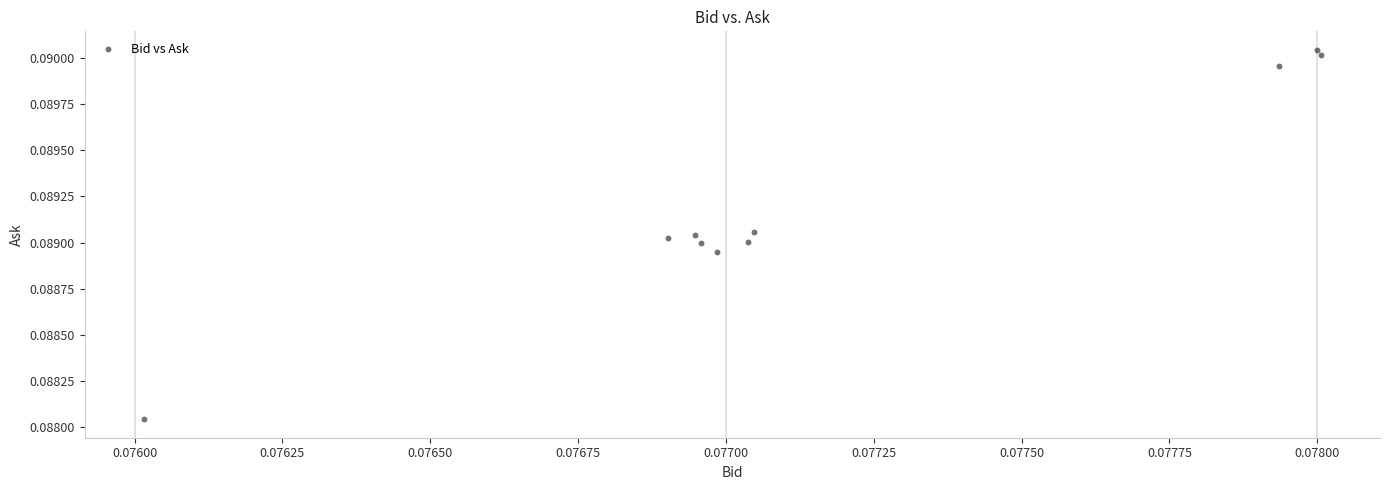

How many data points are displayed?

10